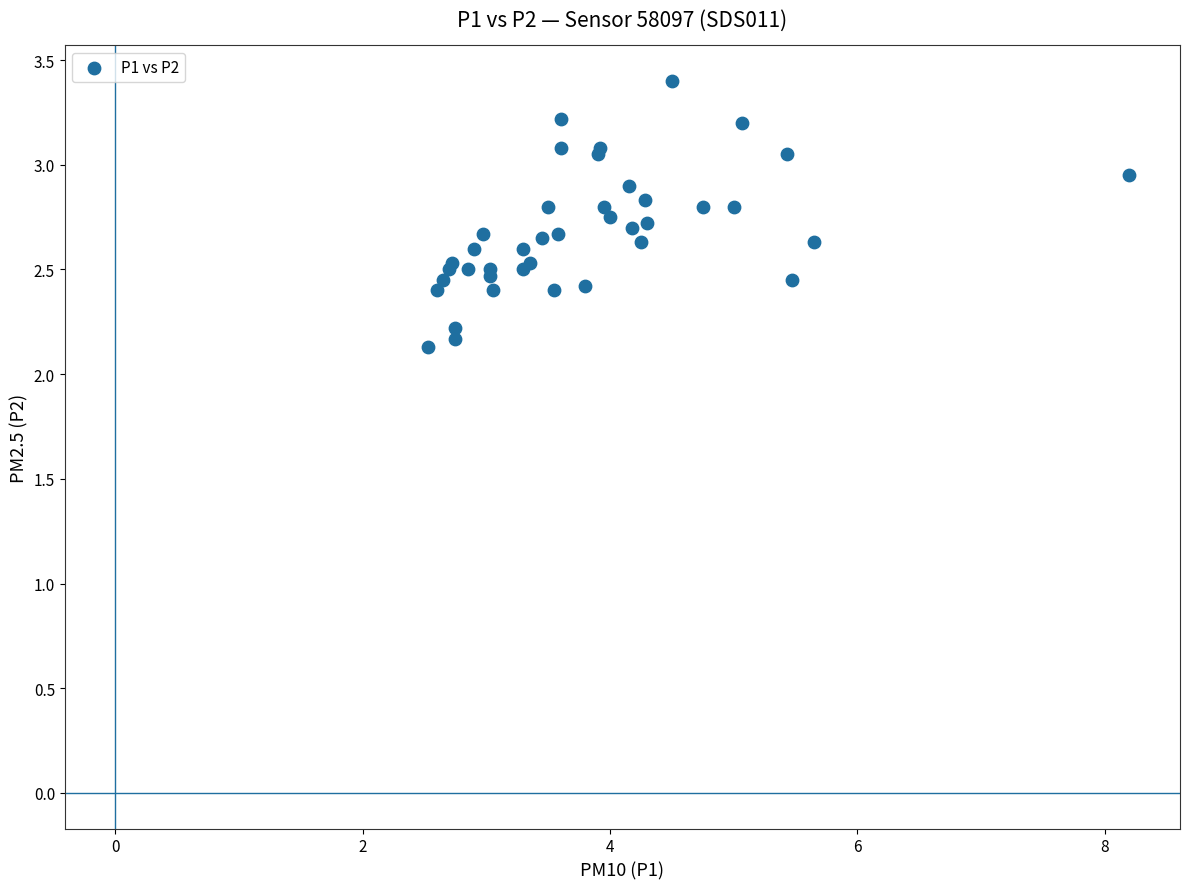

What Y value in the scatter plot is closest to 2?

2.1